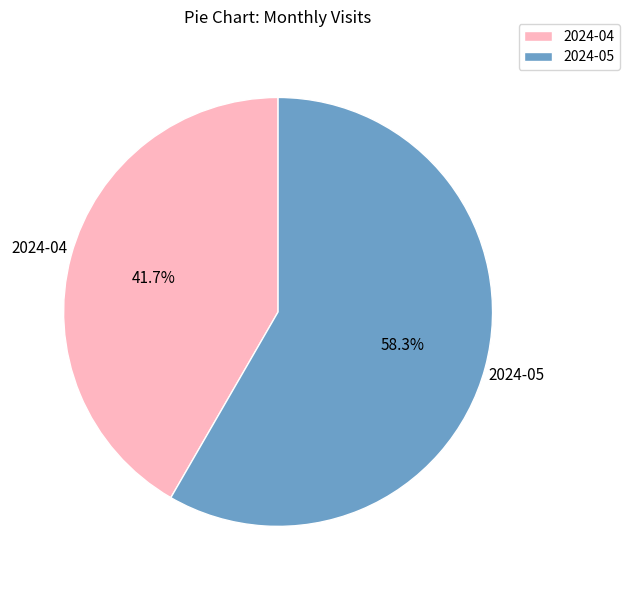

To the nearest percent, what percentage of the pie is 2024-05?

58%